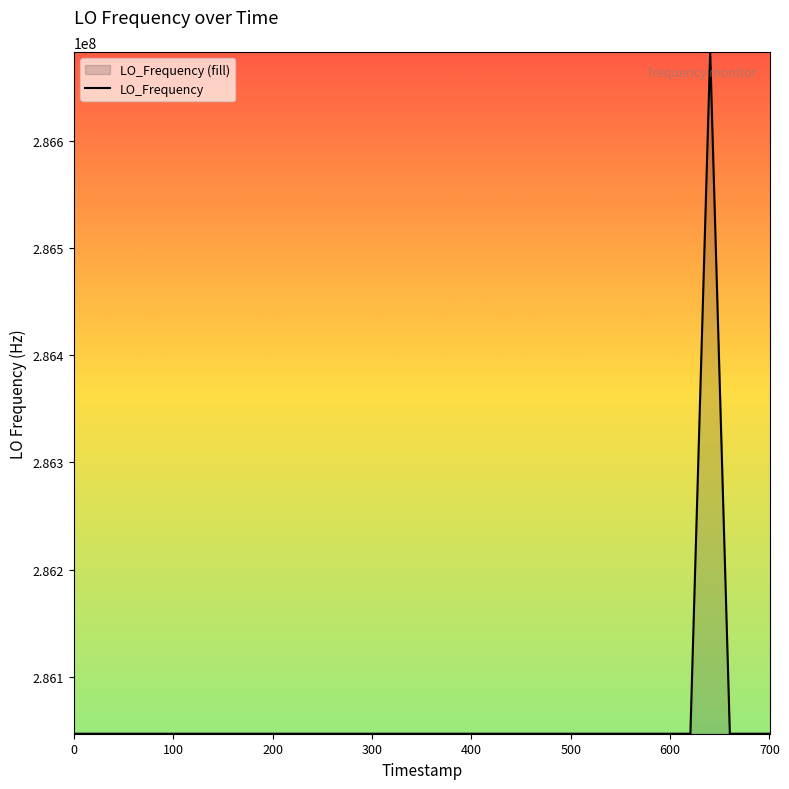

What is the maximum value shown in the chart?

286682707.7